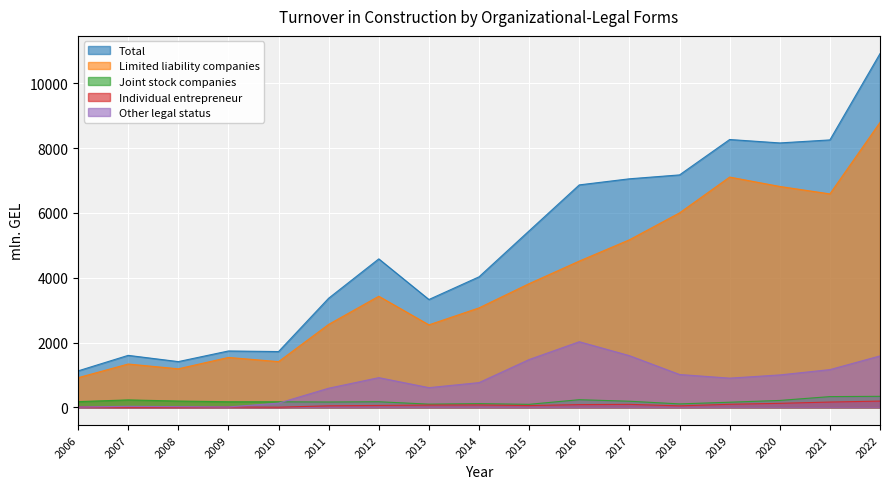

Between 2009 and 2021, which is larger?

2021